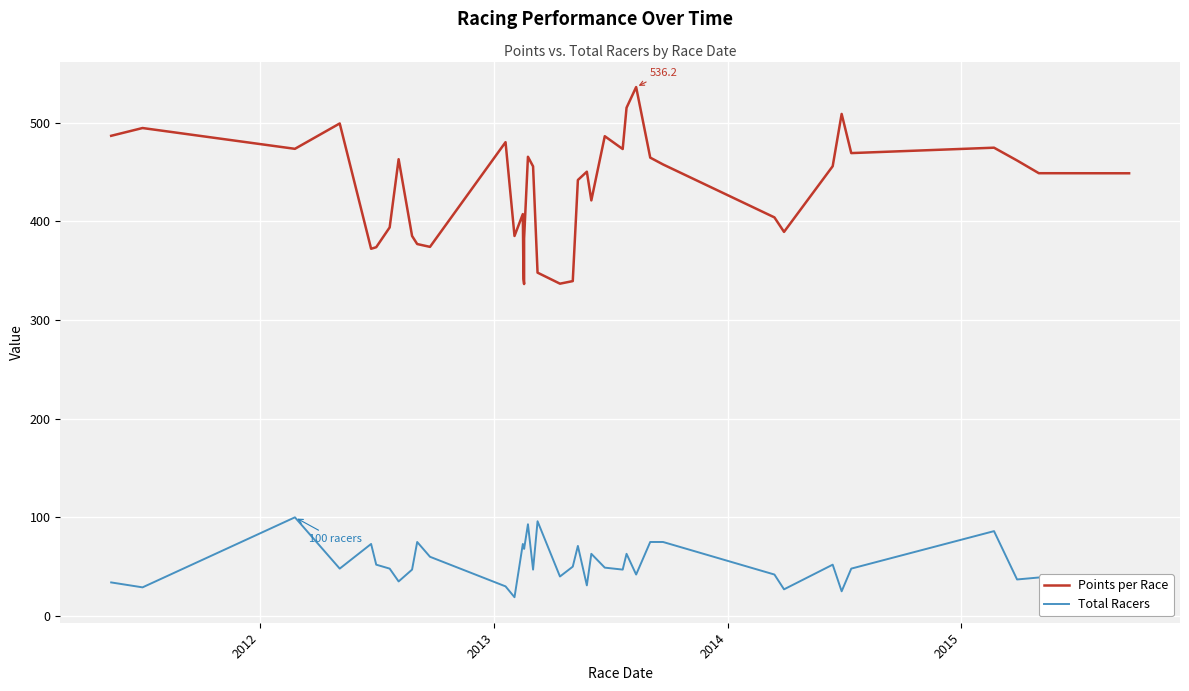

Is this an area chart (filled region under the line)?

No